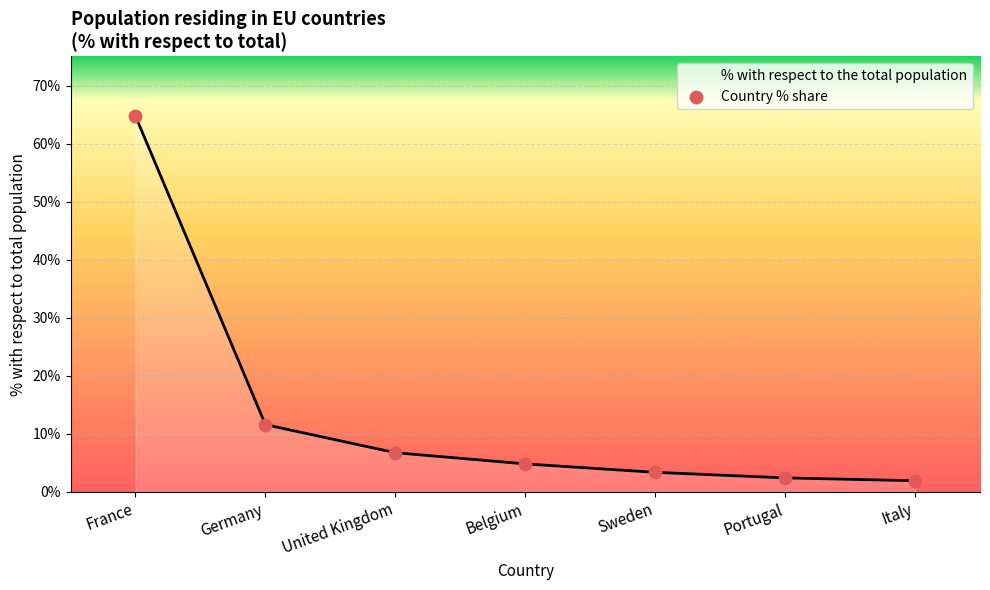

What is the change in value from United Kingdom to Belgium?

-1.9